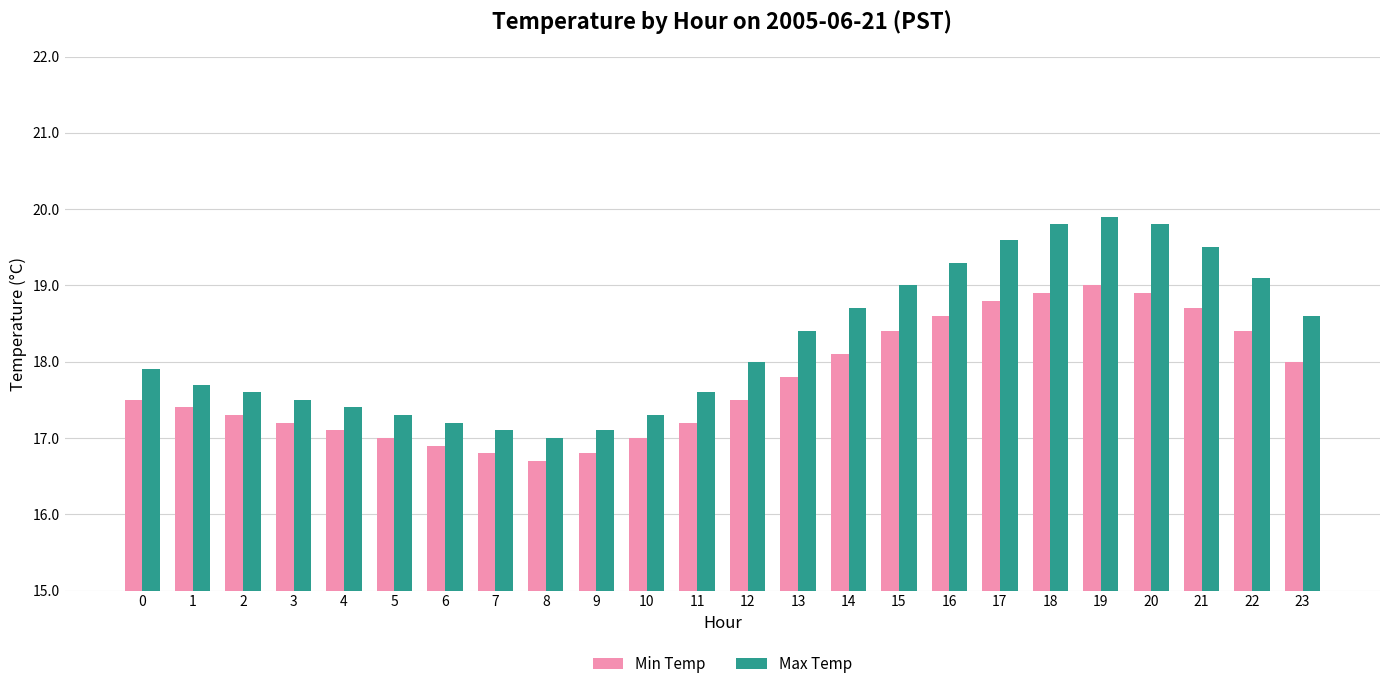

Read the Max Temp value at 22.

19.1